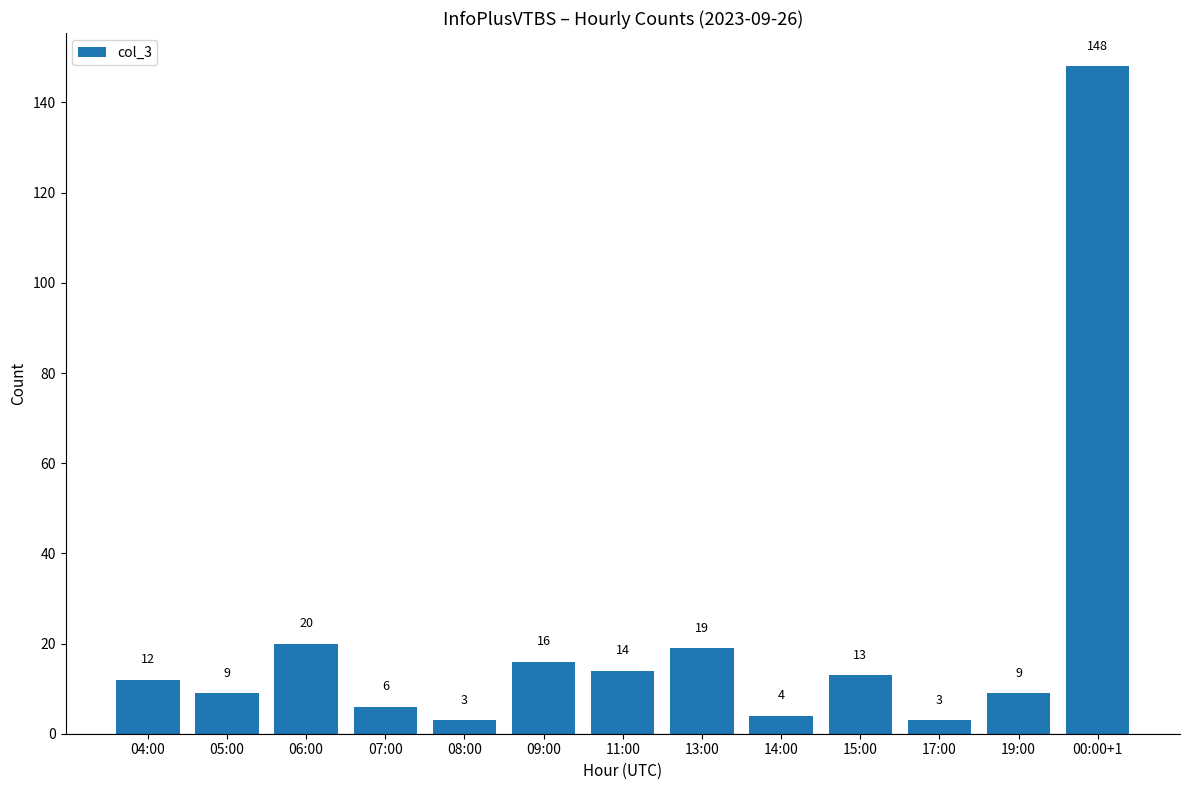

Between 09:00 and 14:00, which is larger?

09:00